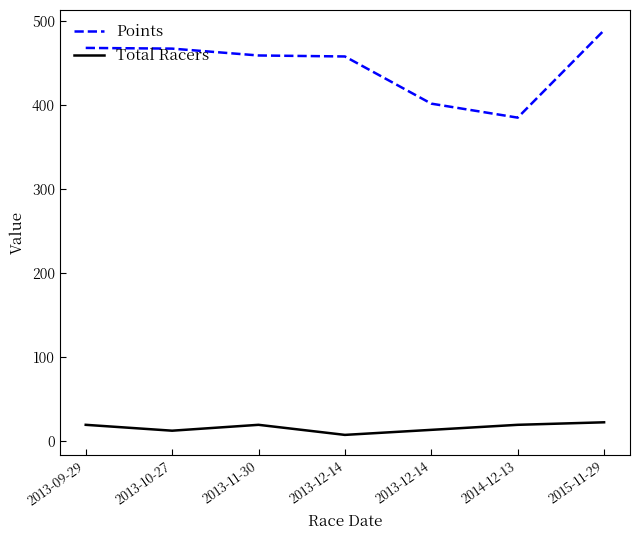

Reading right to left, transcribe all the data shown in this chart.

Points: 489.1	384.9	401.6	457.8	459.0	467.2	468.0
Total Racers: 22.0	19.0	13.0	7.0	19.0	12.0	19.0